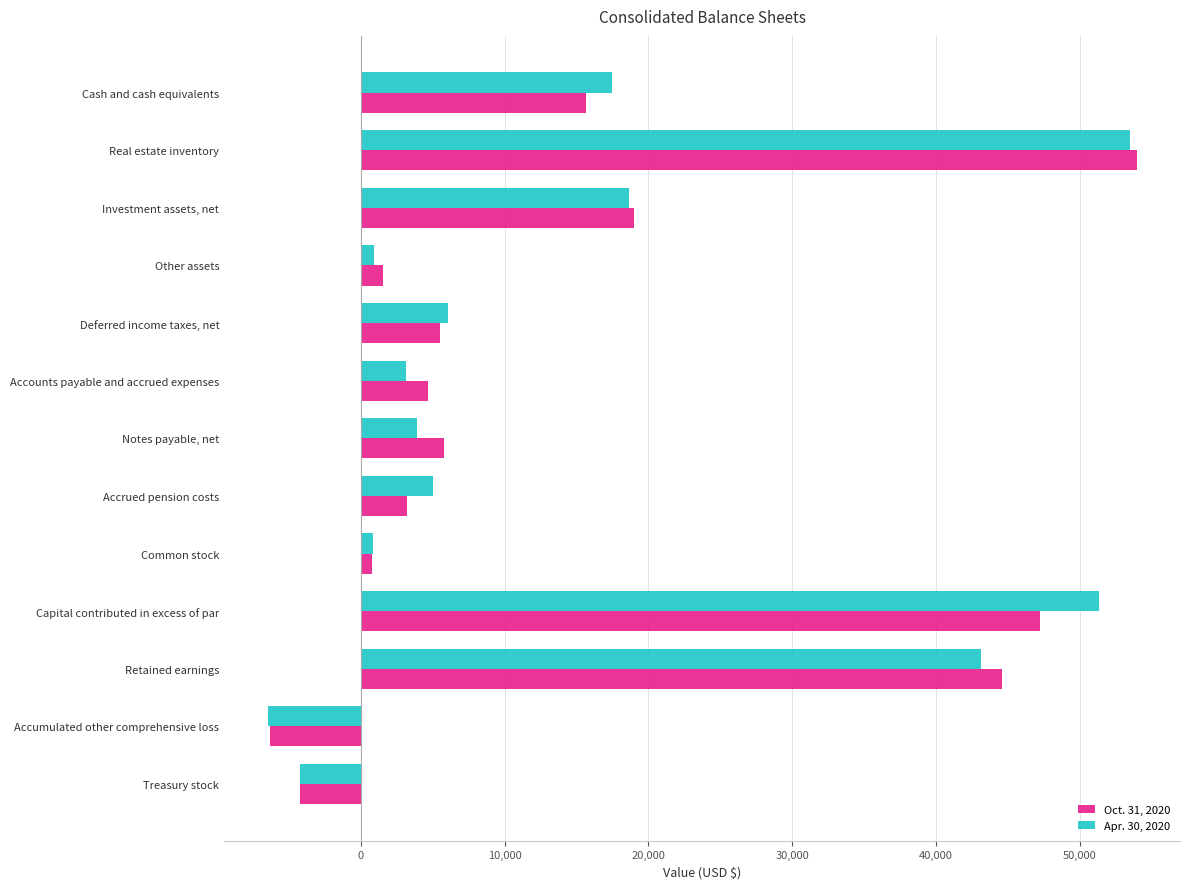

Between Investment assets, net and Notes payable, net, which series saw the biggest shift?

Apr. 30, 2020